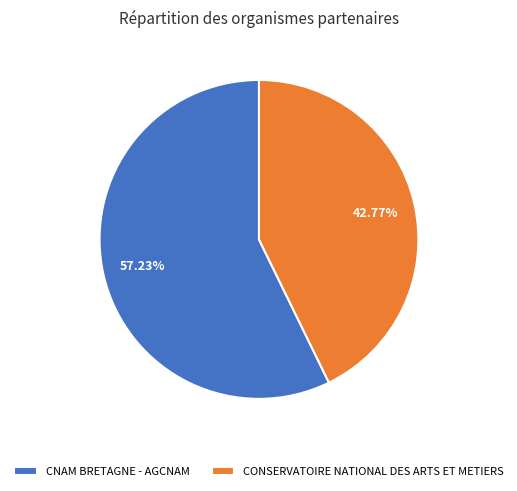

Approximately how many times larger is the value at CONSERVATOIRE NATIONAL DES ARTS ET METIERS compared to CNAM BRETAGNE - AGCNAM?

0.7